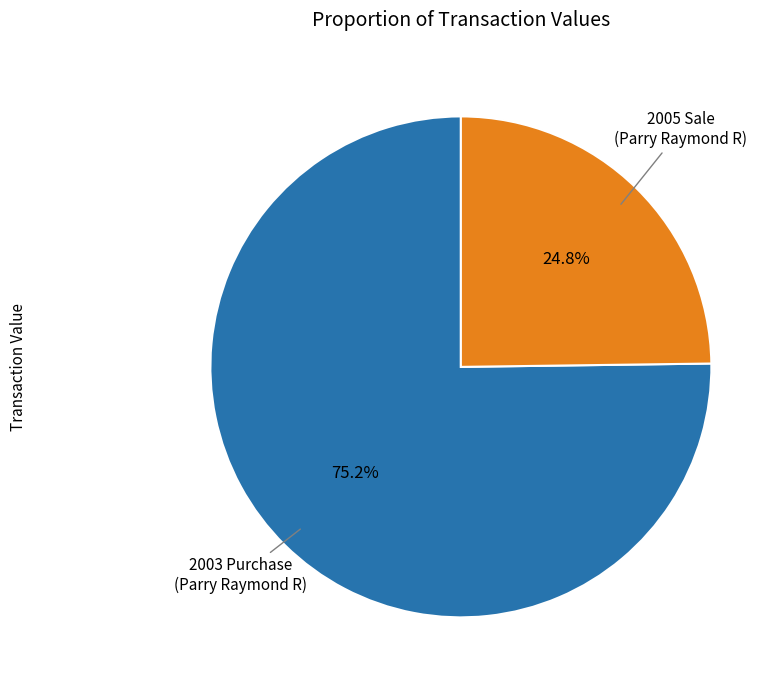

Does any single category account for the majority?

Yes